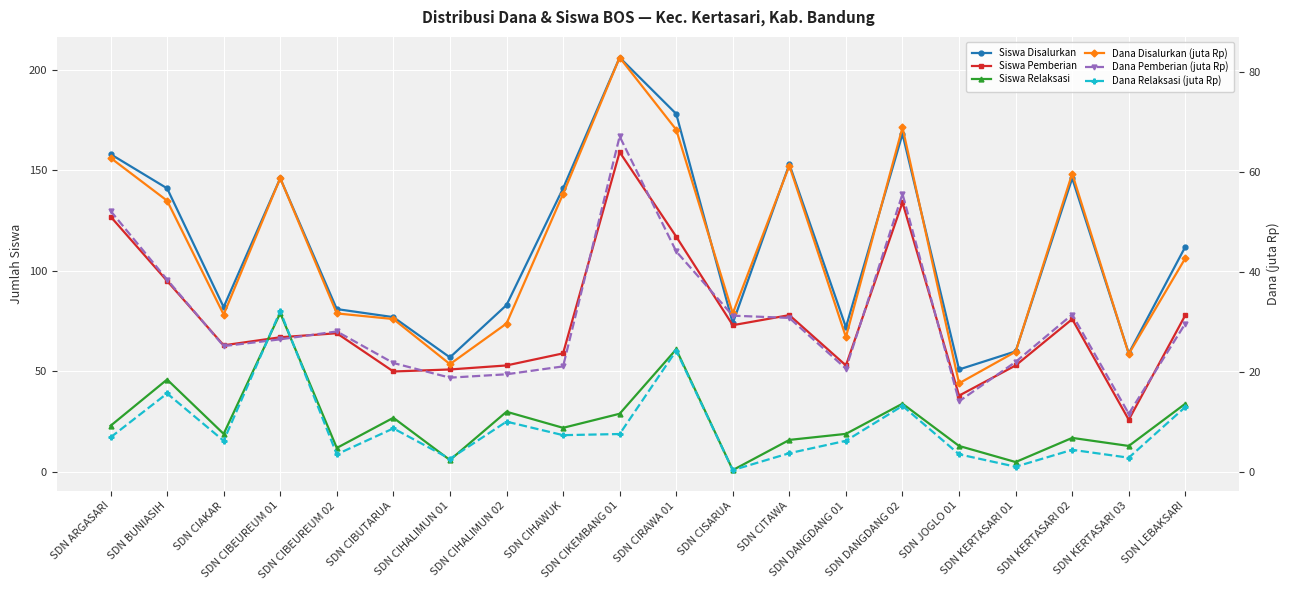

The value of Siswa Pemberian at SDN KERTASARI 03 is 38.4. True or false?

False